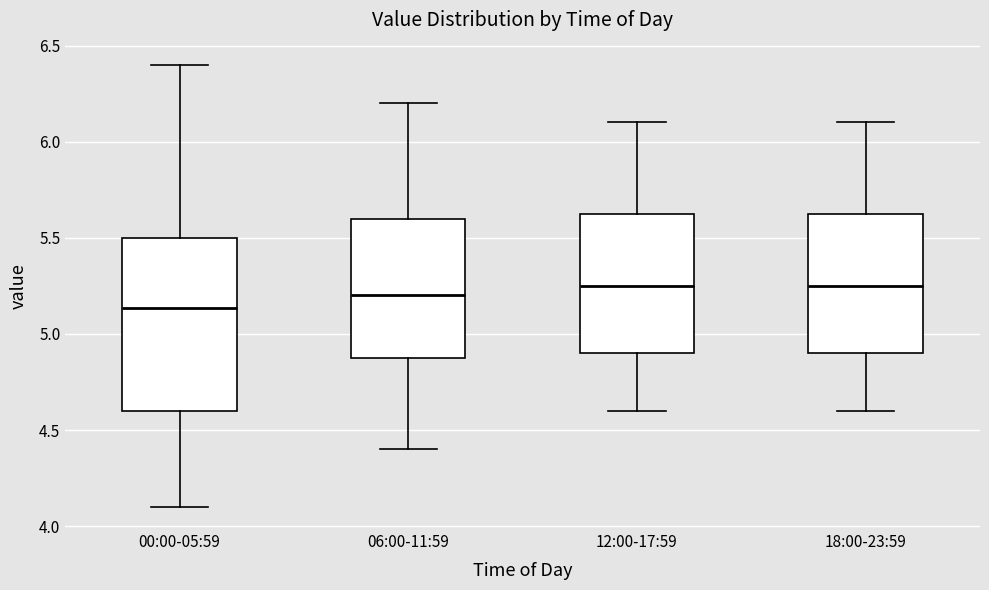

Reading left to right, transcribe this box plot: for each box, give where its median line is, the range the box spans, and where its two whiskers end, as read against the y-axis. The values are not printed on the chart, so give them approximately, as read against the axis.

00:00-05:59: median 5.15, box 4.60 to 5.50, whiskers 4.10 to 6.40
06:00-11:59: median 5.20, box 4.90 to 5.60, whiskers 4.40 to 6.20
12:00-17:59: median 5.25, box 4.90 to 5.65, whiskers 4.60 to 6.10
18:00-23:59: median 5.25, box 4.90 to 5.65, whiskers 4.60 to 6.10